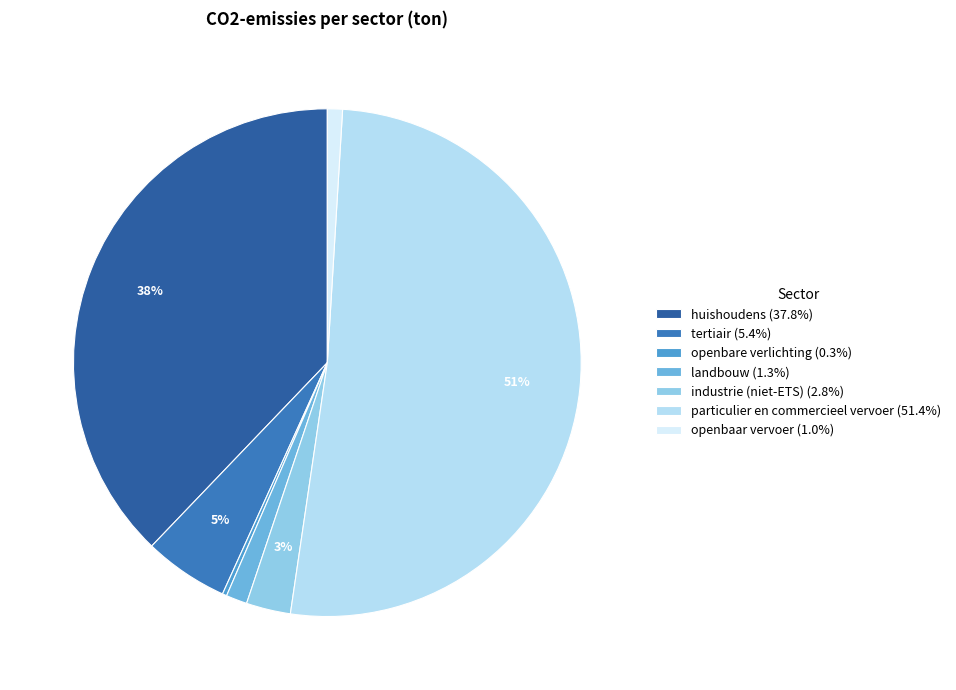

What percentage do tertiair and landbouw together represent?

6.7%